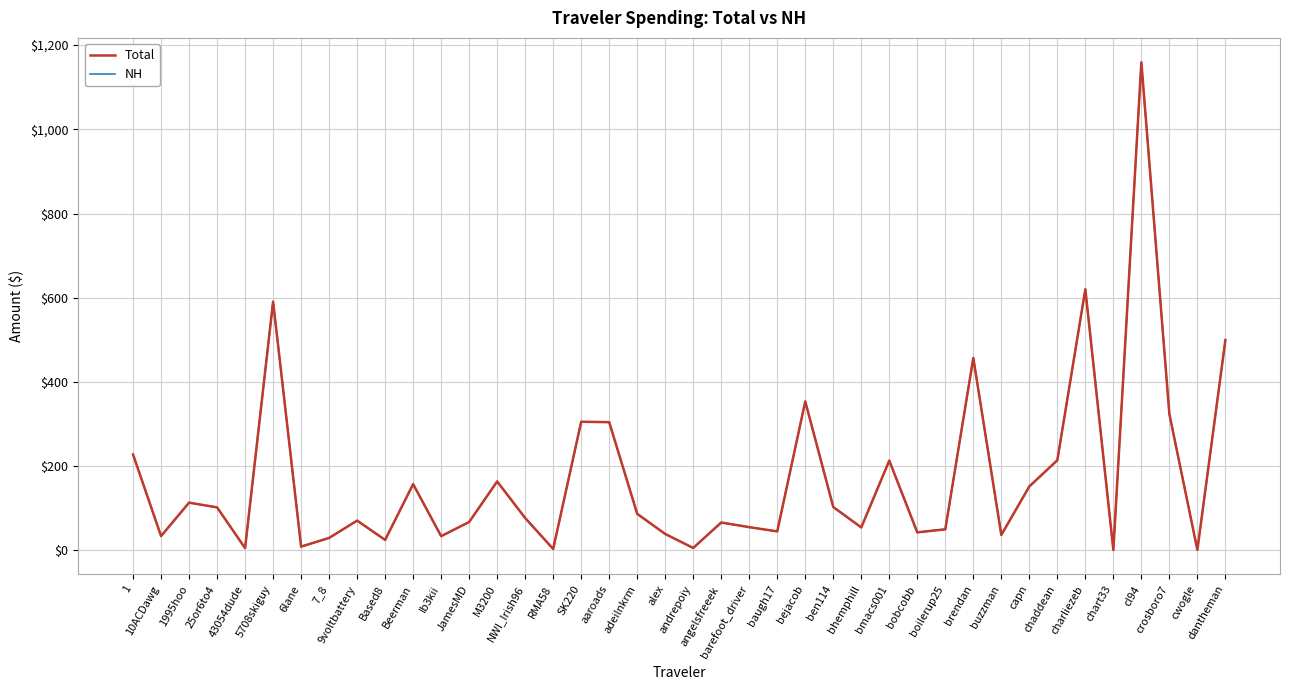

Which series has the largest range (max minus min)?

Total